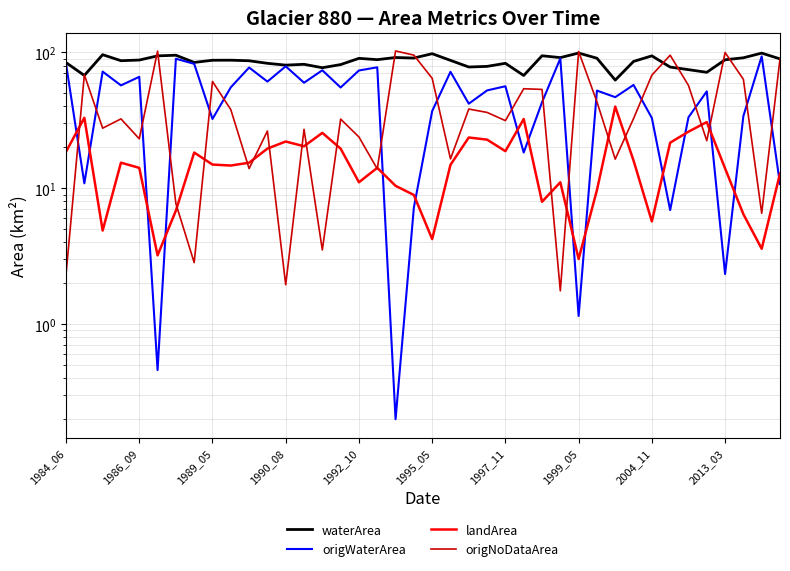

How many data points in waterArea are above 87?

21